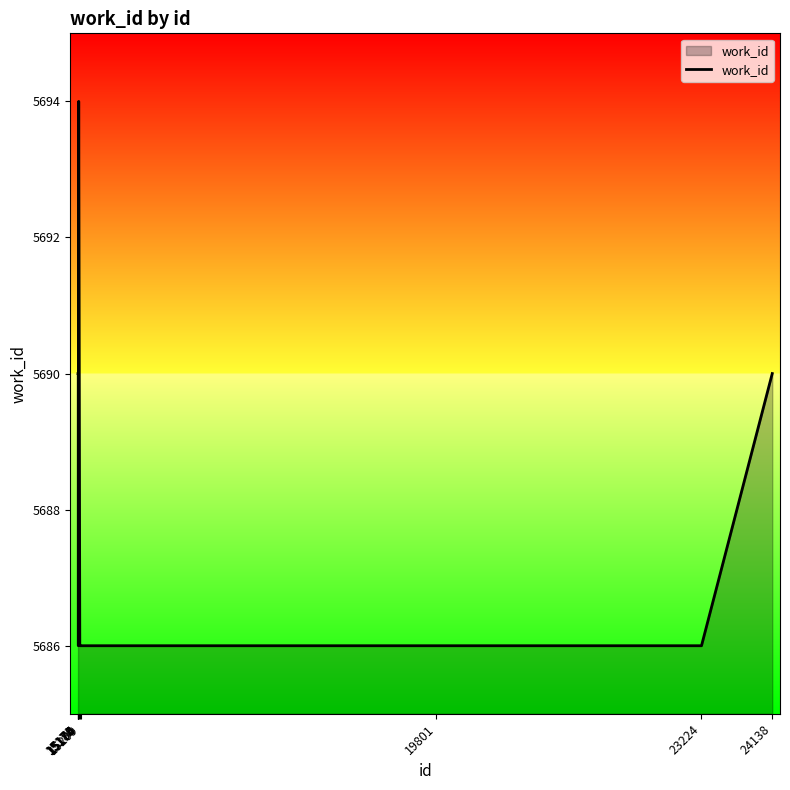

What is the minimum value shown in the chart?

5686